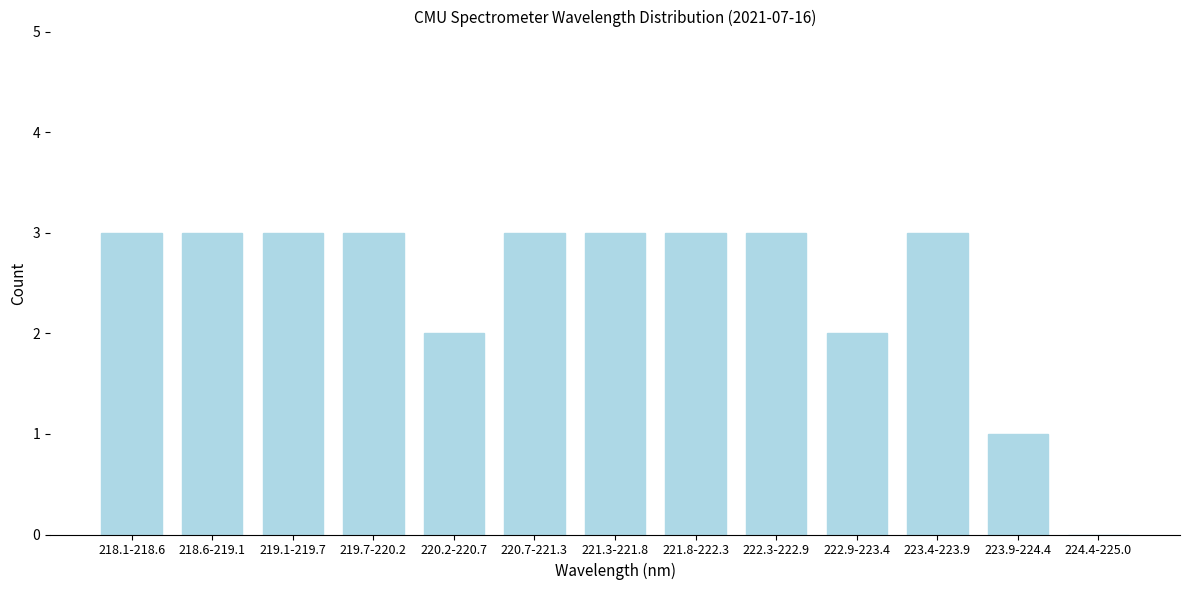

Reading left to right, what are all the values shown in this chart?

218.1-218.6=3	218.6-219.1=3	219.1-219.7=3	219.7-220.2=3	220.2-220.7=2	220.7-221.3=3	221.3-221.8=3	221.8-222.3=3	222.3-222.9=3	222.9-223.4=2	223.4-223.9=3	223.9-224.4=1	224.4-225.0=0